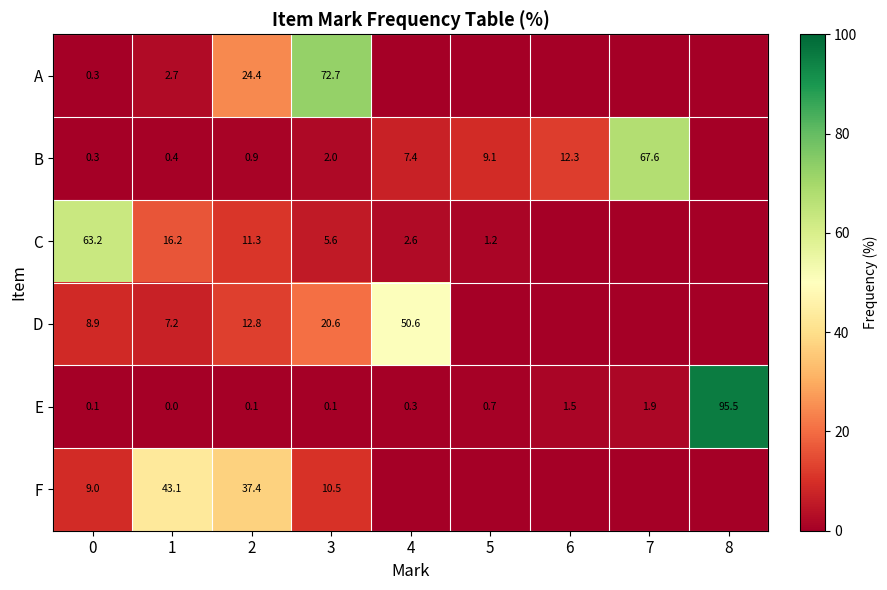

How many series are shown in this chart?

6